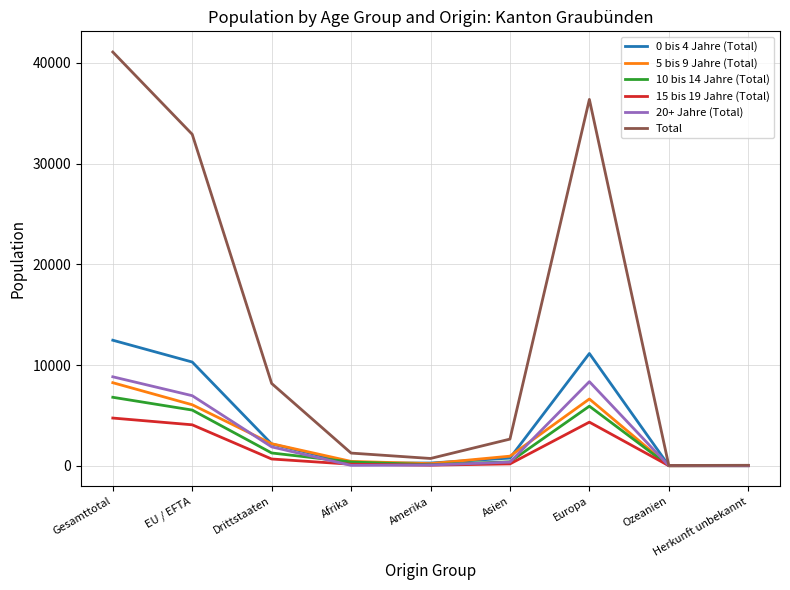

What is the difference between the highest and lowest values at Herkunft unbekannt?

42